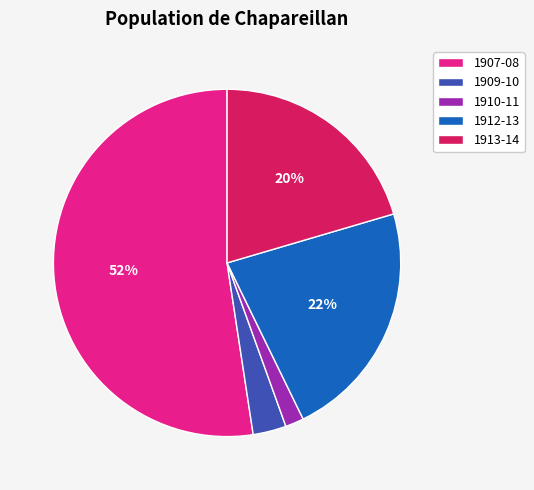

To the nearest percent, what is the average slice percentage?

20%